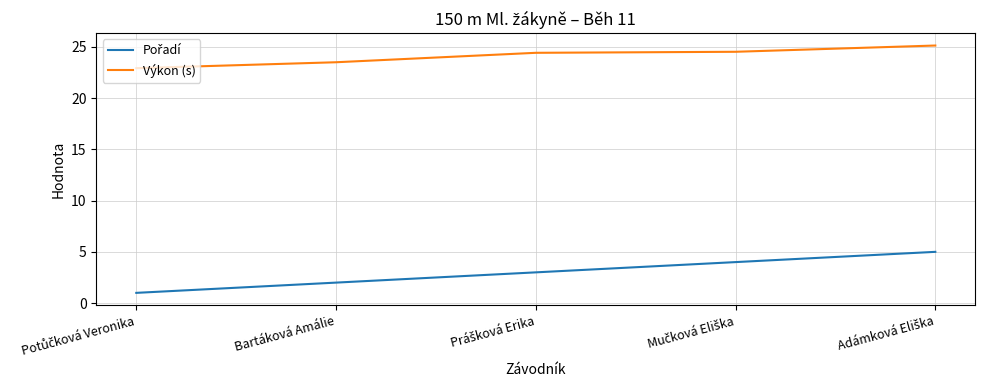

What is the total value across all series at Bartáková Amálie?

25.5